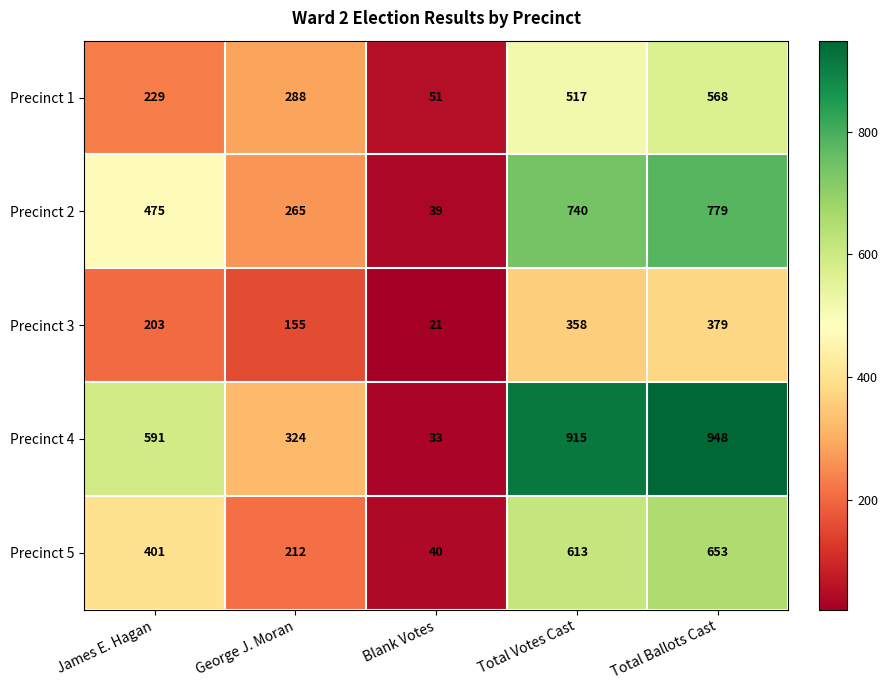

What is the spread (max minus min) of values at Total Ballots Cast?

569